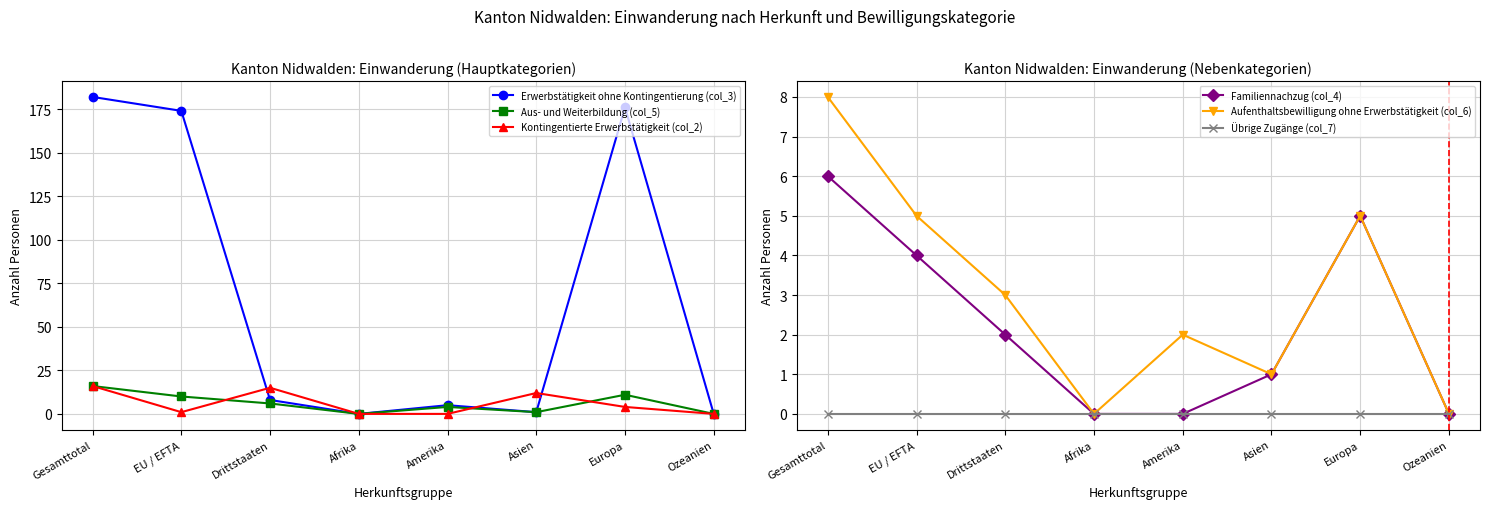

True or false: Erwerbstätigkeit ohne Kontingentierung (col_3) and Aufenthaltsbewilligung ohne Erwerbstätigkeit (col_6) intersect in this chart.

False